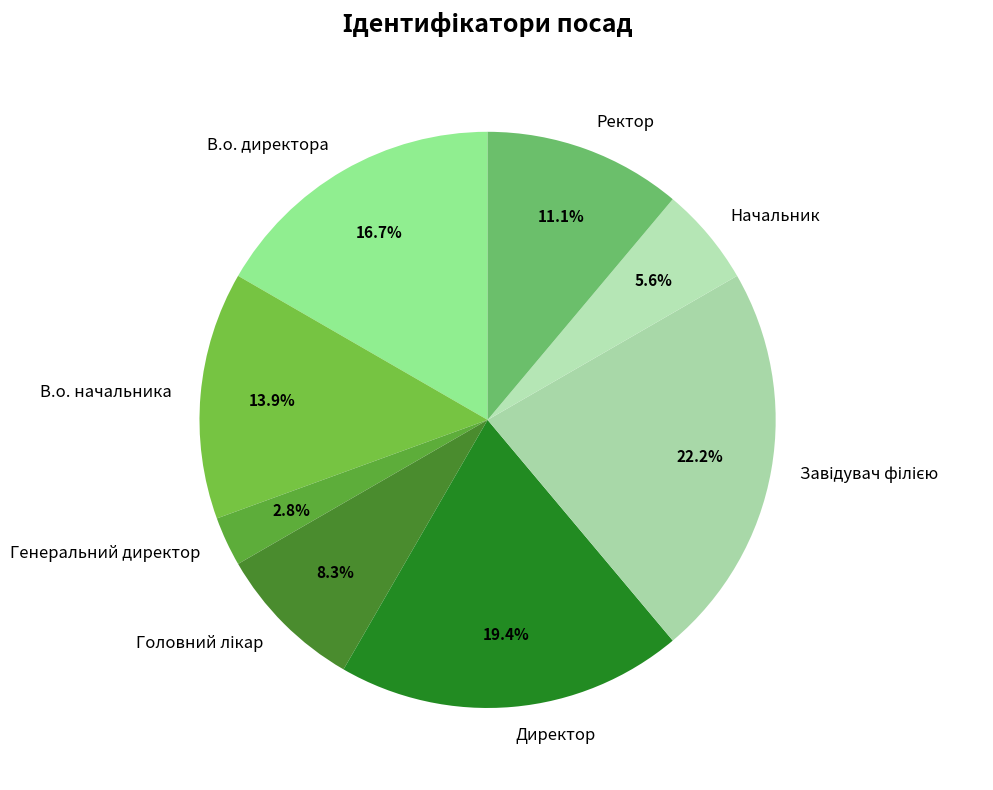

Is it true that В.о. директора is 4% of the pie?

False